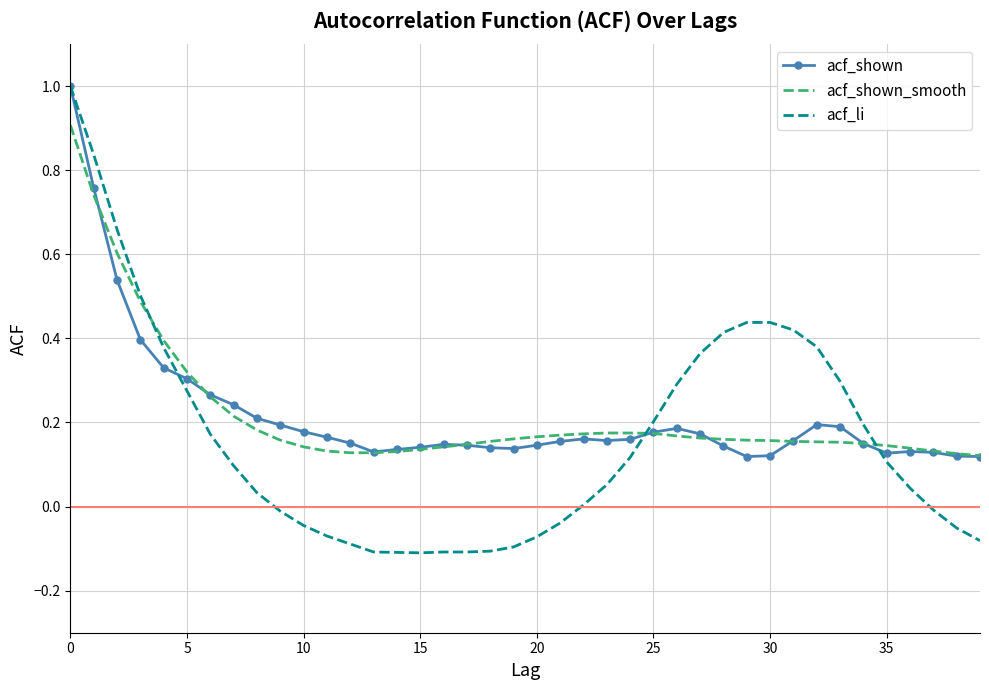

Which series has the widest spread of values?

acf_li